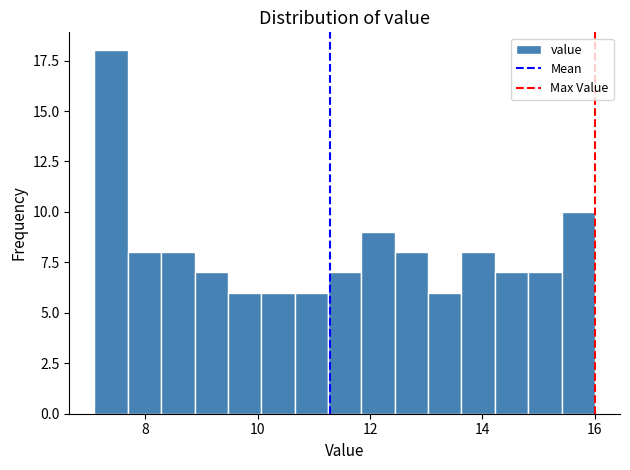

Read against the x-axis, roughly where is the centre of the tallest bar?

7.4